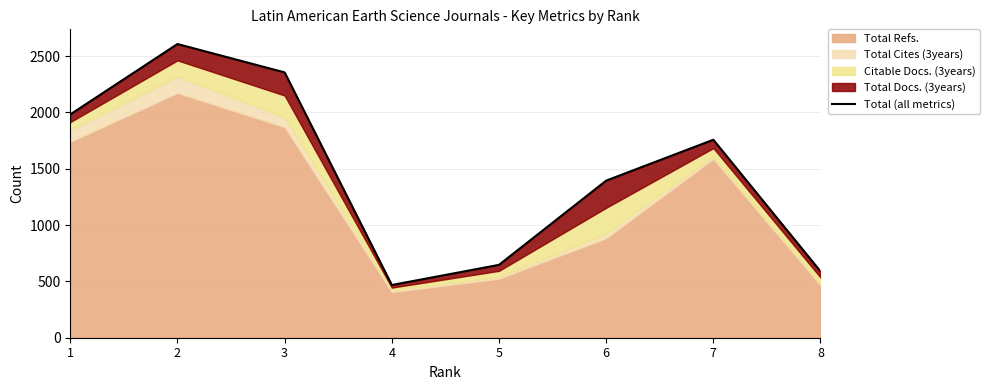

Rank the categories by value from highest to lowest.

2, 3, 1, 7, 6, 5, 8, 4